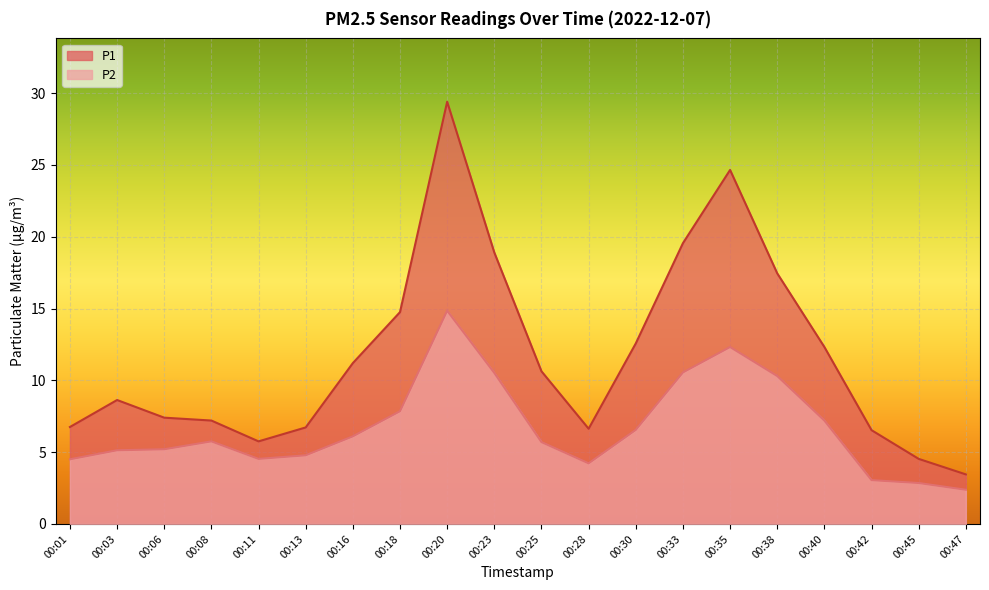

Where is the first local maximum for P1?

00:03